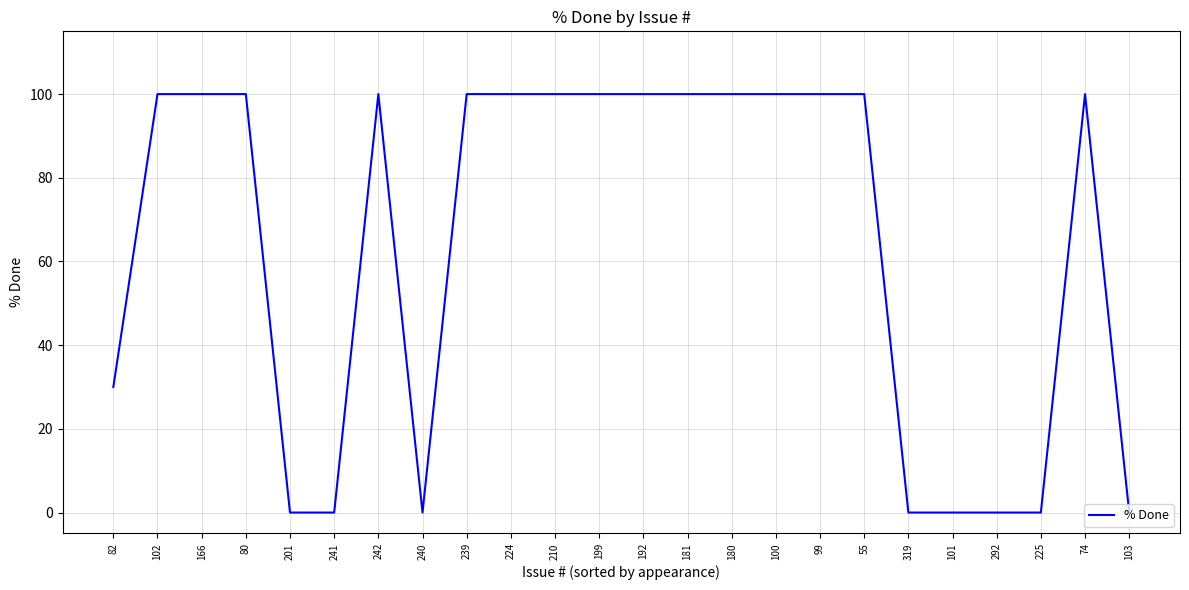

What is the average value?

64